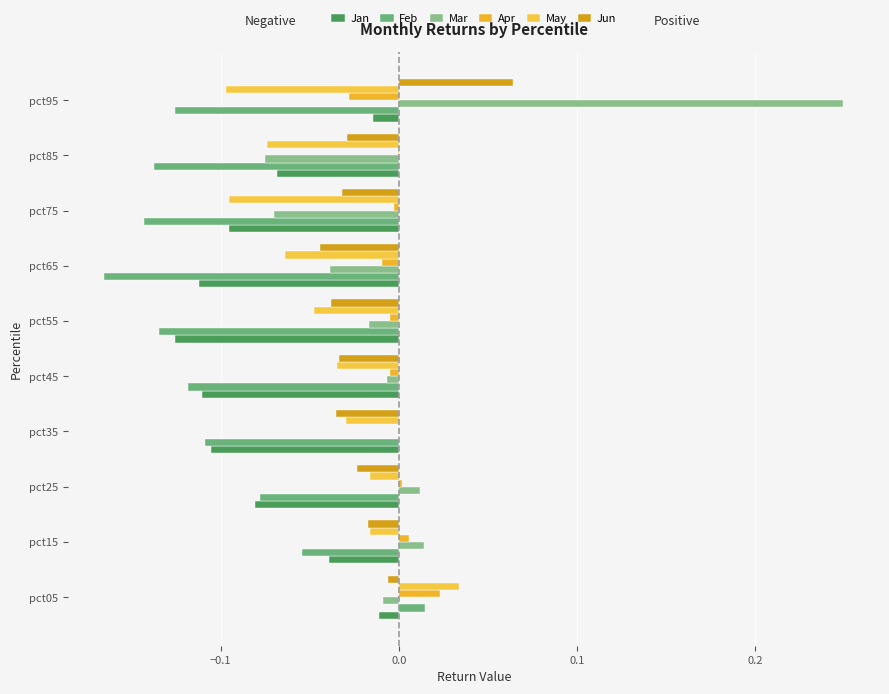

What is the sum of all Jan values?

-0.8